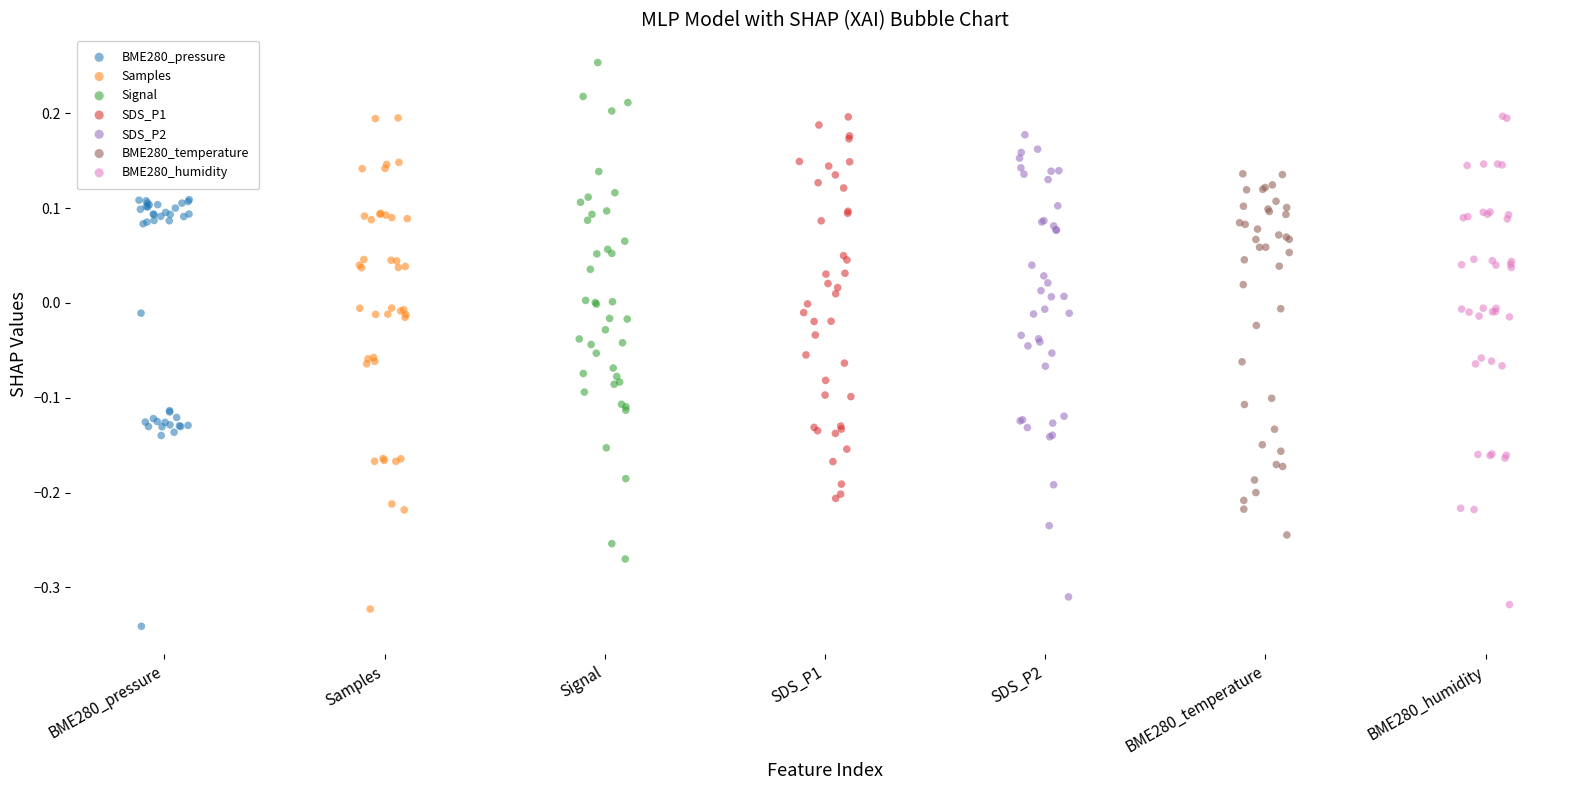

Which series contains the highest Y value?

Signal